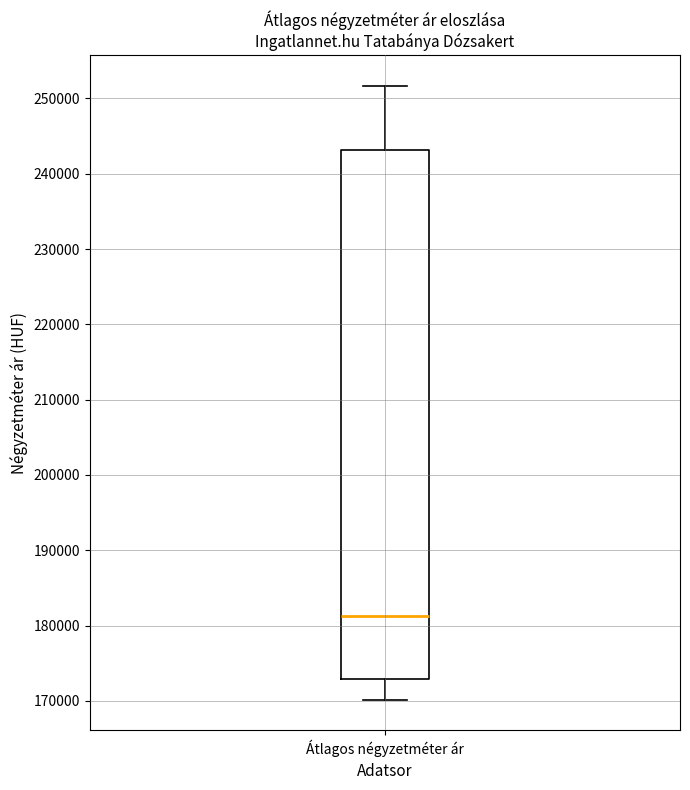

Transcribe this box plot: give where the median line is, the range the box spans, and where the two whiskers end, as read against the y-axis. The values are not printed on the chart, so give them approximately, as read against the axis.

median 181000, box 173000 to 243000, whiskers 170000 to 252000